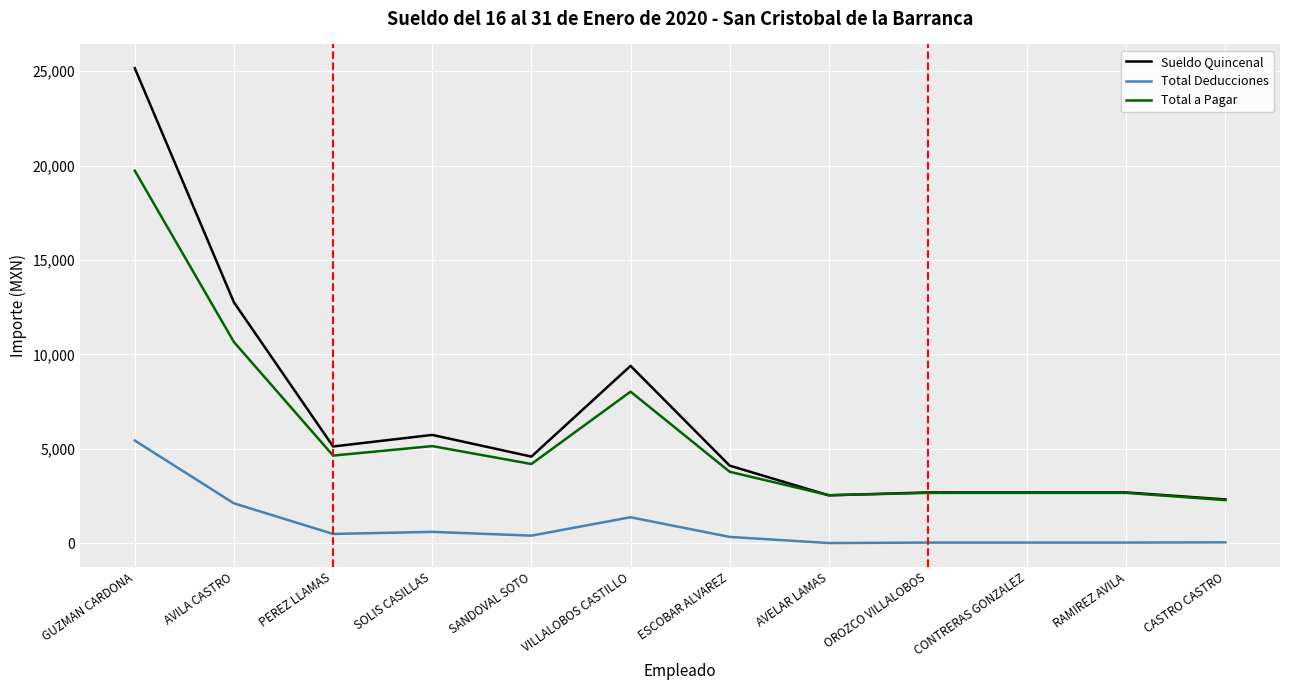

Is this an area chart (filled region under the line)?

No